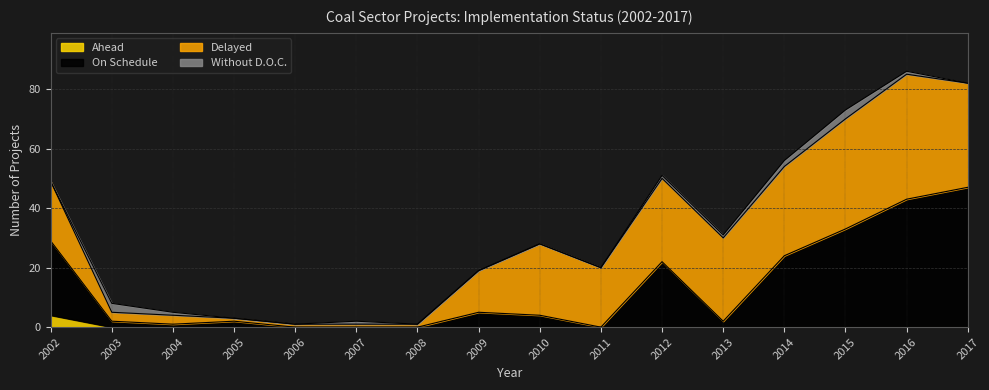

True or false: On Schedule and Ahead intersect in this chart.

False